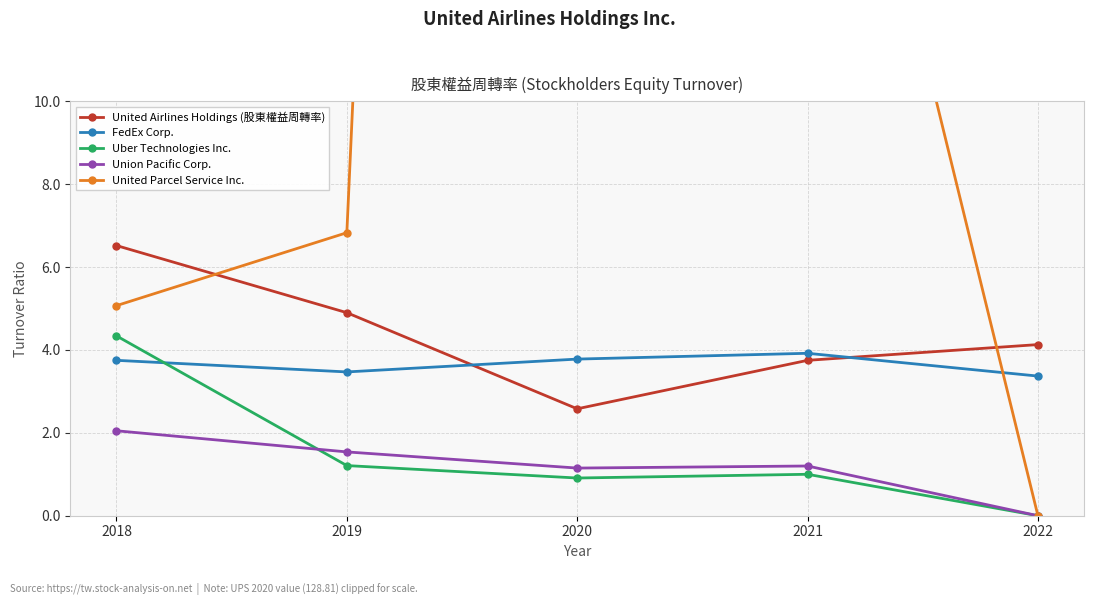

Reading left to right, extract all data points from this chart.

United Airlines Holdings (股東權益周轉率): 2018=6.5	2019=4.9	2020=2.6	2021=3.8	2022=4.1
FedEx Corp.: 2018=3.8	2019=3.5	2020=3.8	2021=3.9	2022=3.4
Uber Technologies Inc.: 2018=4.3	2019=1.2	2020=0.9	2021=1.0	2022=0.0
Union Pacific Corp.: 2018=2.0	2019=1.5	2020=1.1	2021=1.2	2022=0.0
United Parcel Service Inc.: 2018=5.1	2019=6.8	2020=128.8	2021=22.7	2022=0.0